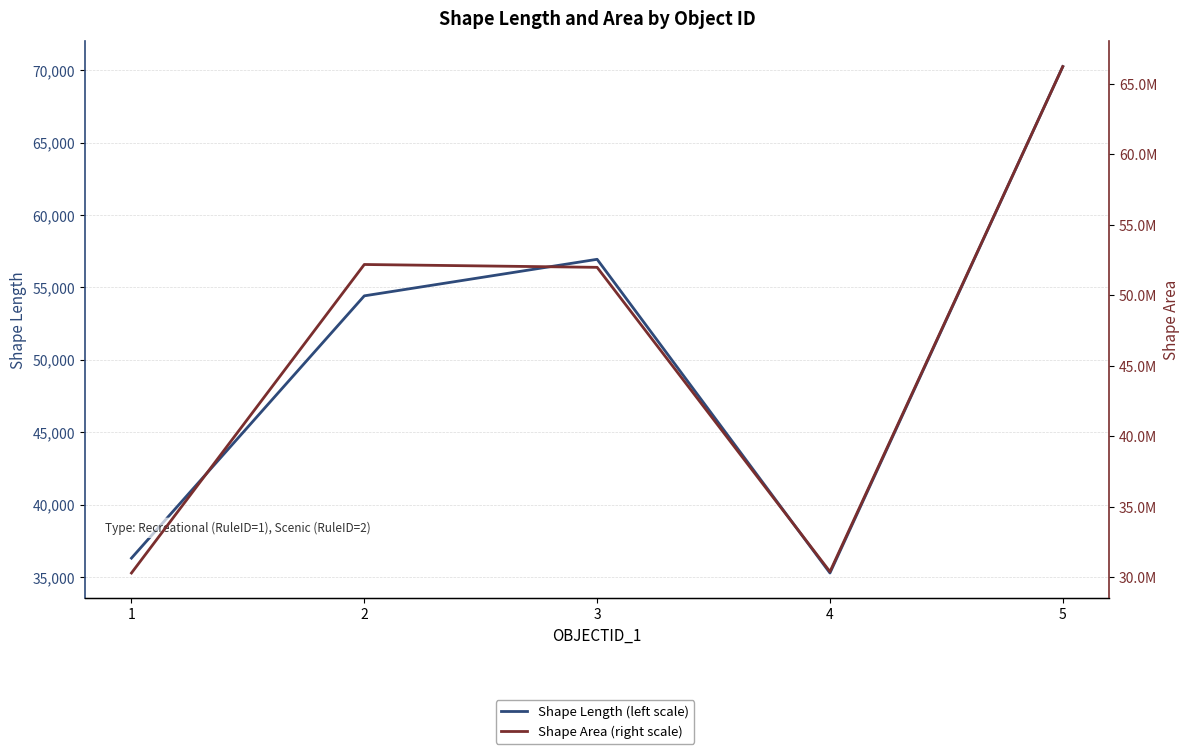

Which series has the largest total across all categories?

Shape Area (right scale)